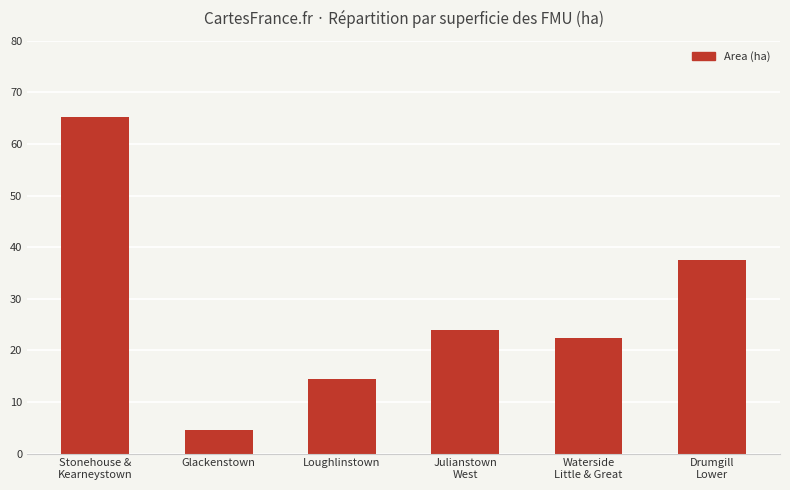

List the labels in order of value, smallest first.

Glackenstown, Loughlinstown, Waterside
Little & Great, Julianstown
West, Drumgill
Lower, Stonehouse &
Kearneystown